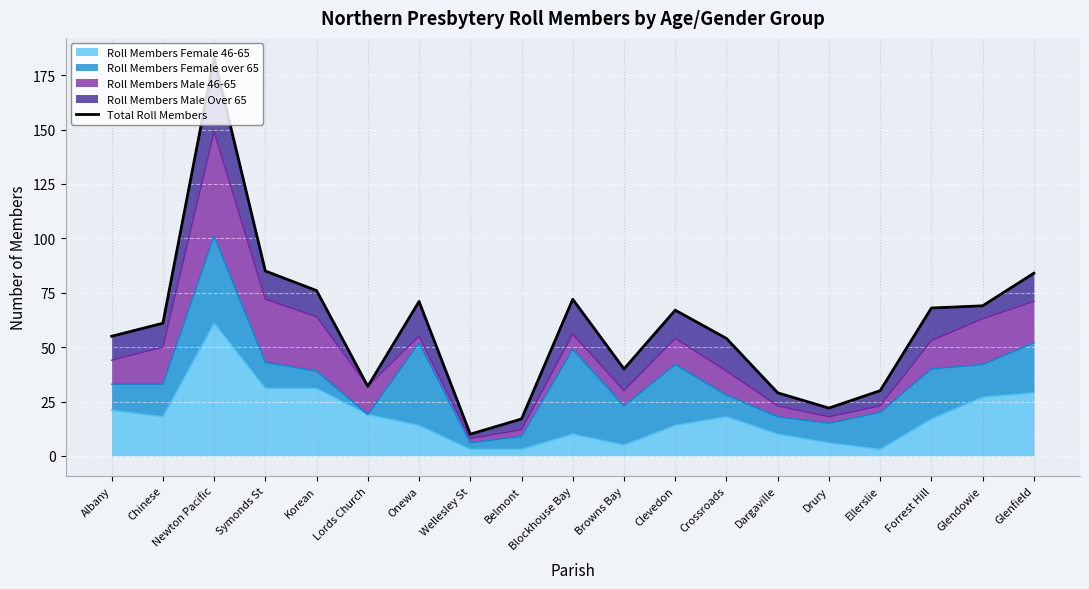

What is the average value?

59